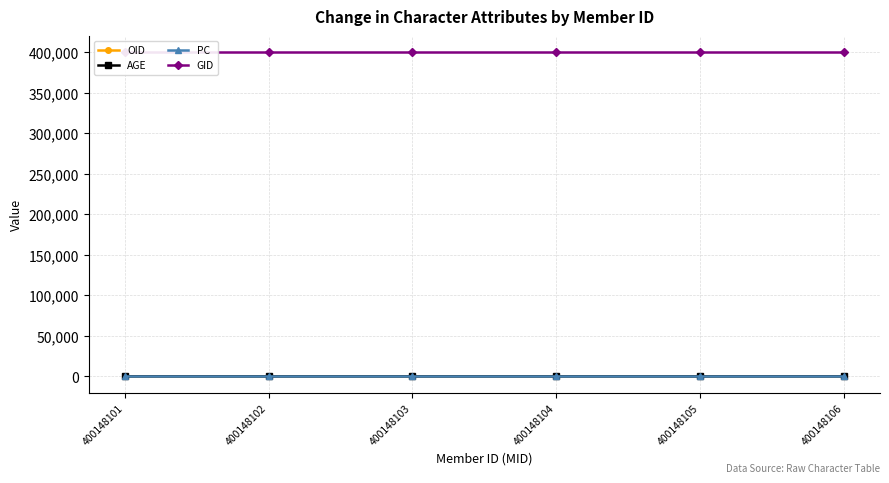

Reading right to left, transcribe all the data shown in this chart.

OID: 106	105	104	103	102	101
AGE: 48	27	22	26	25	38
PC: 40	40	40	40	40	40
GID: 400148	400148	400148	400148	400148	400148